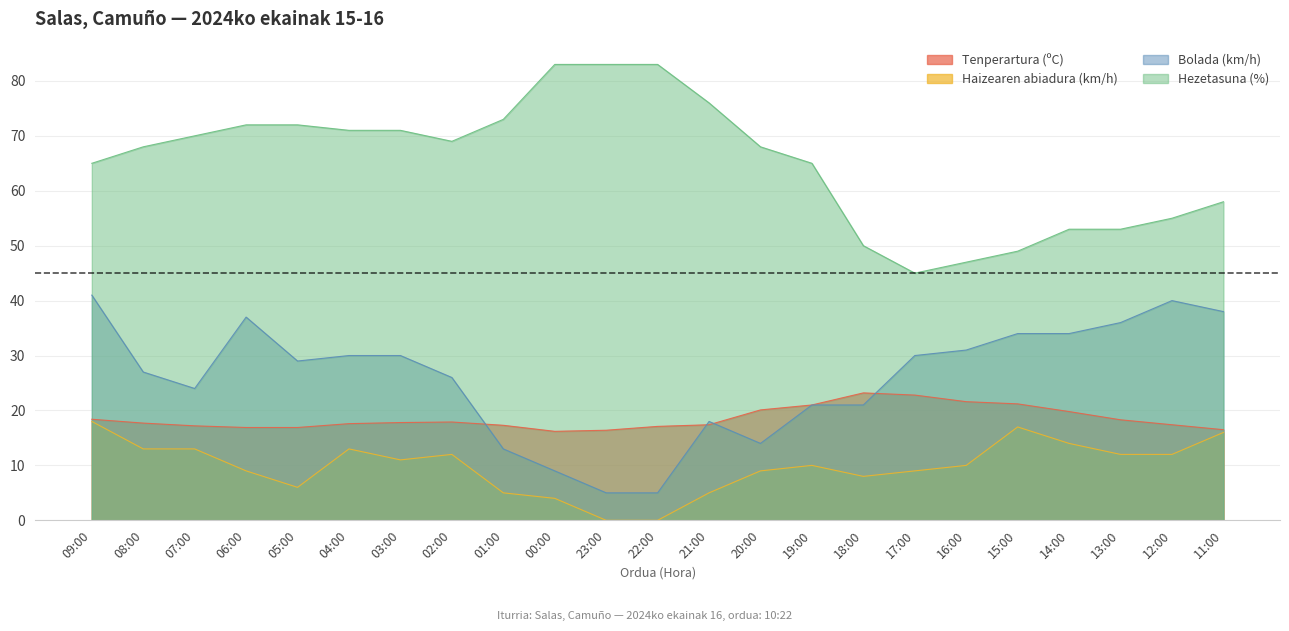

What is the label of the 14th point from the right?

00:00